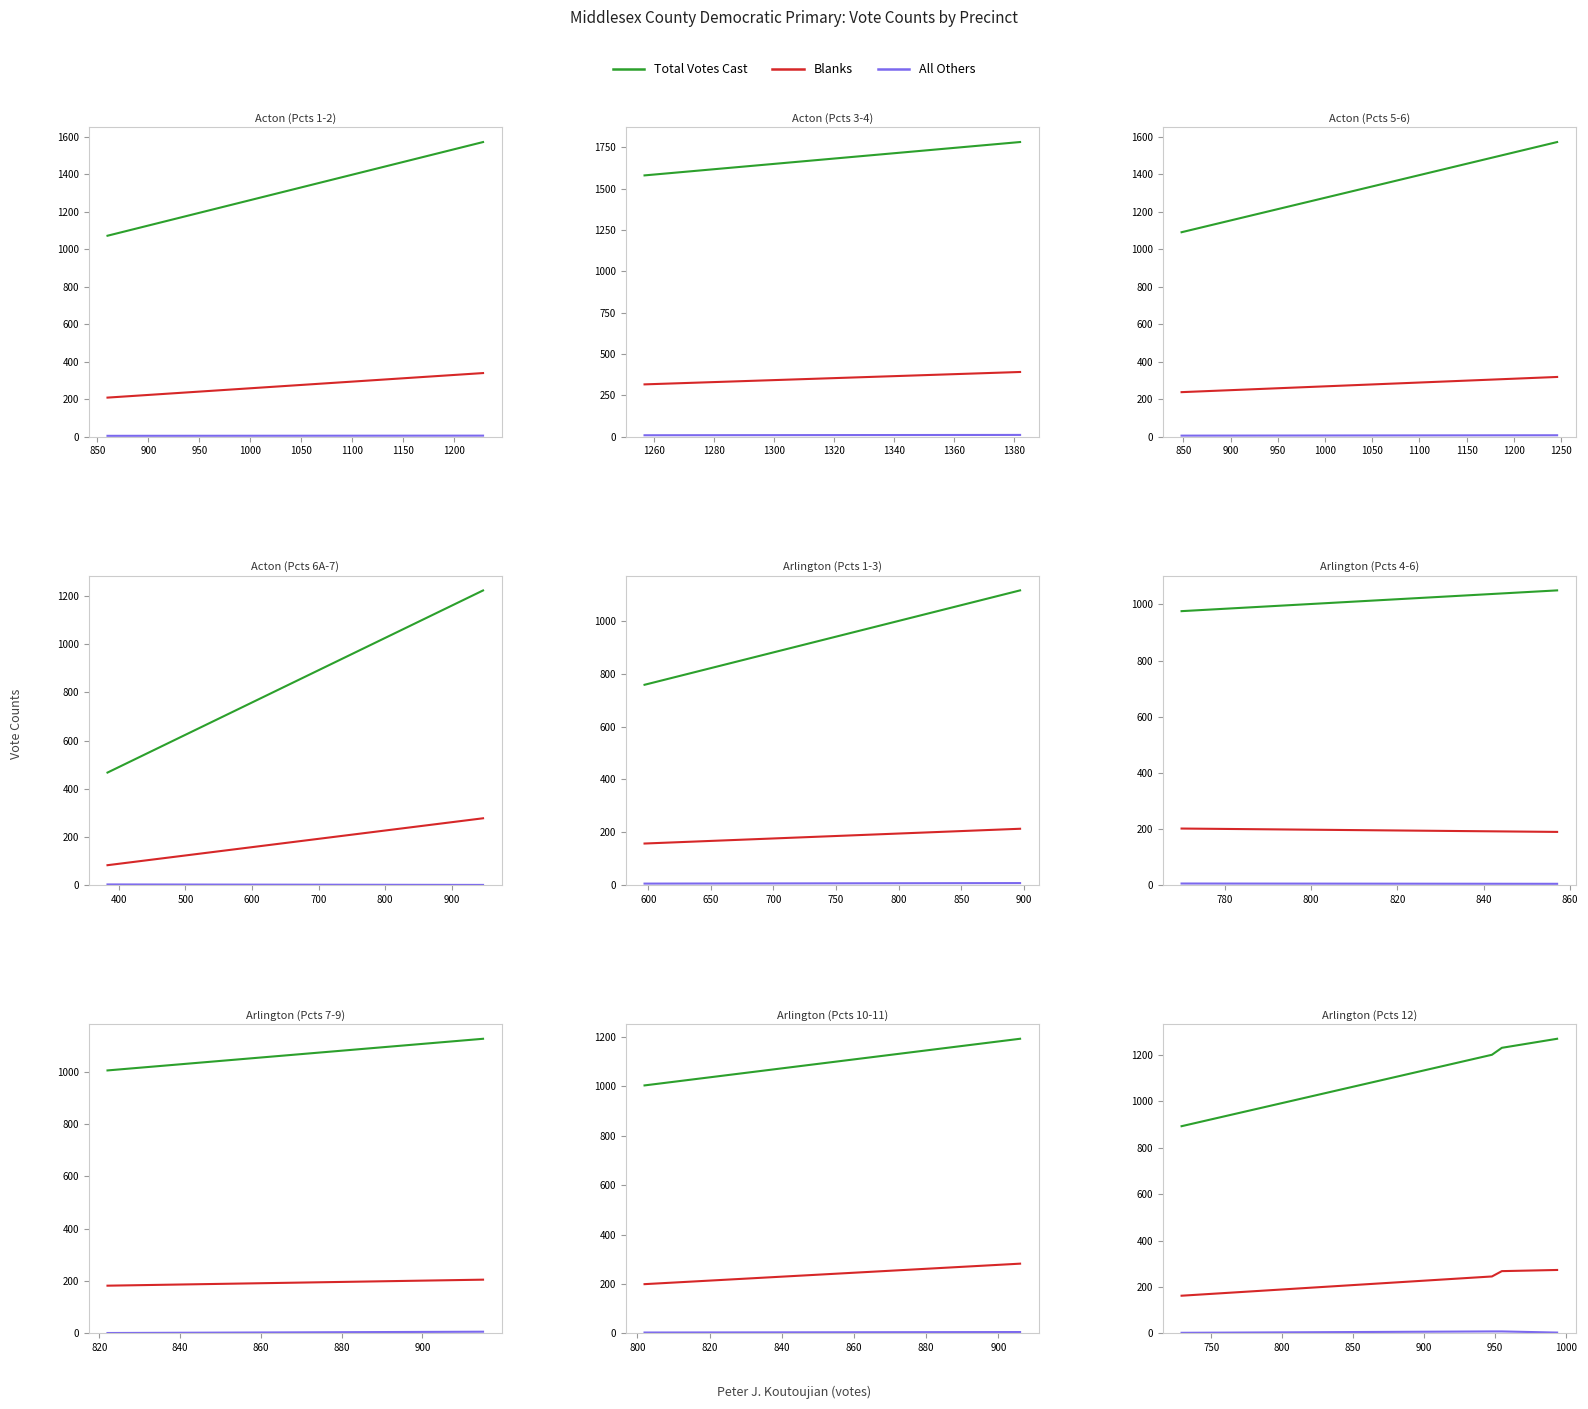

True or false: Blanks has more than 2 interior local peaks.

False